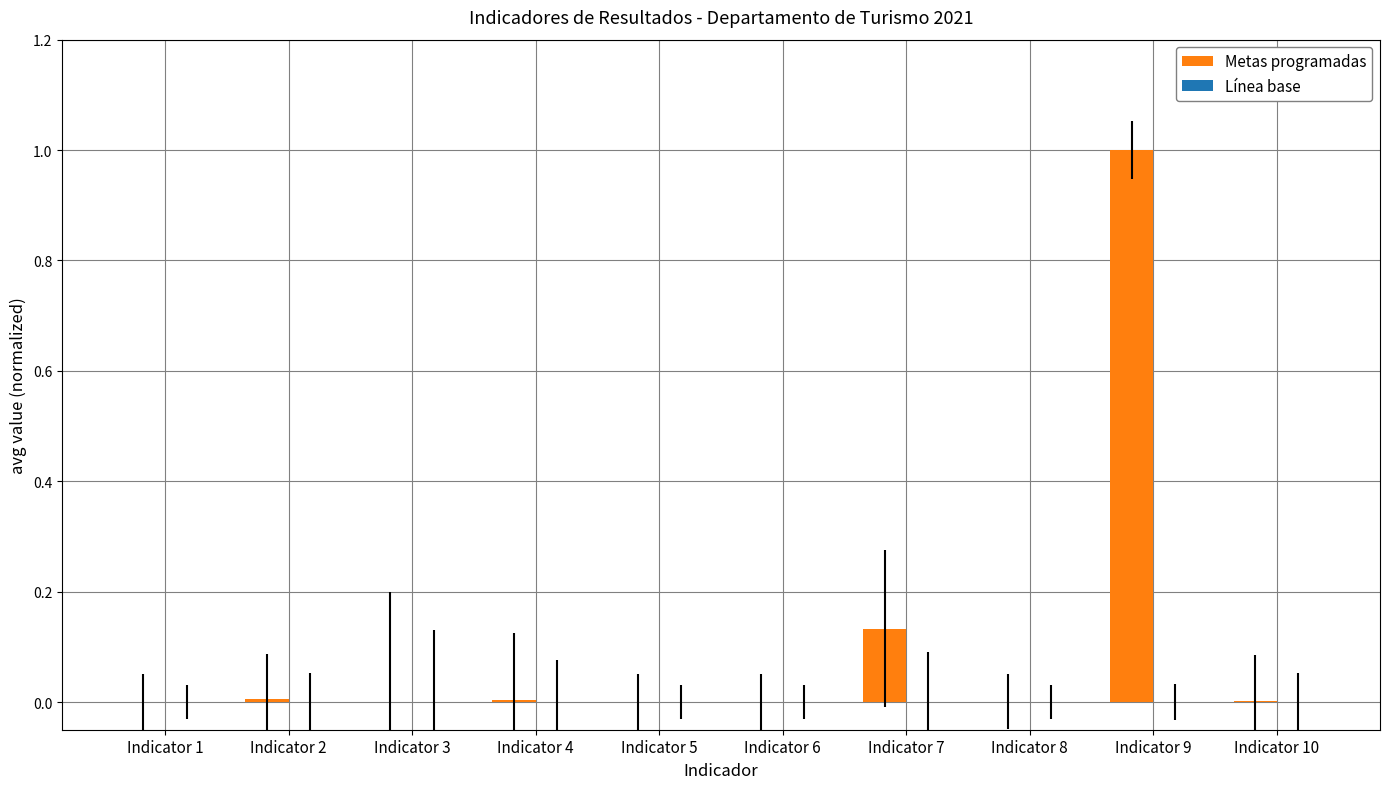

What is the maximum value for Metas programadas?

1.0